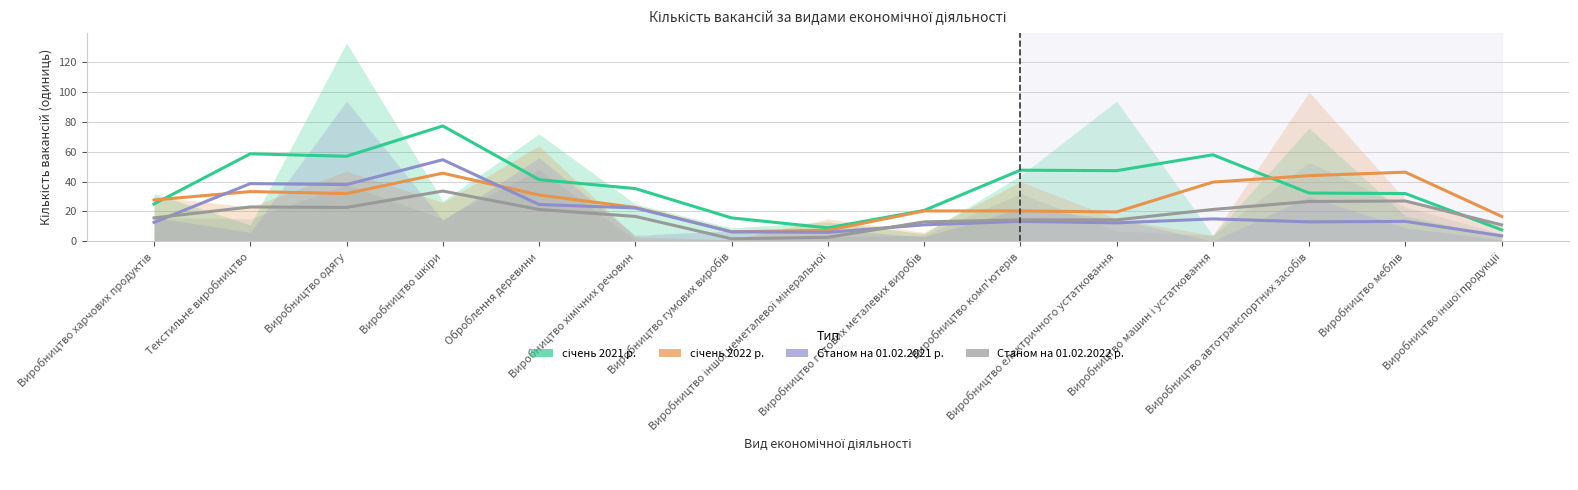

Where is the first local minimum for Станом на 01.02.2022 р.?

Виробництво одягу